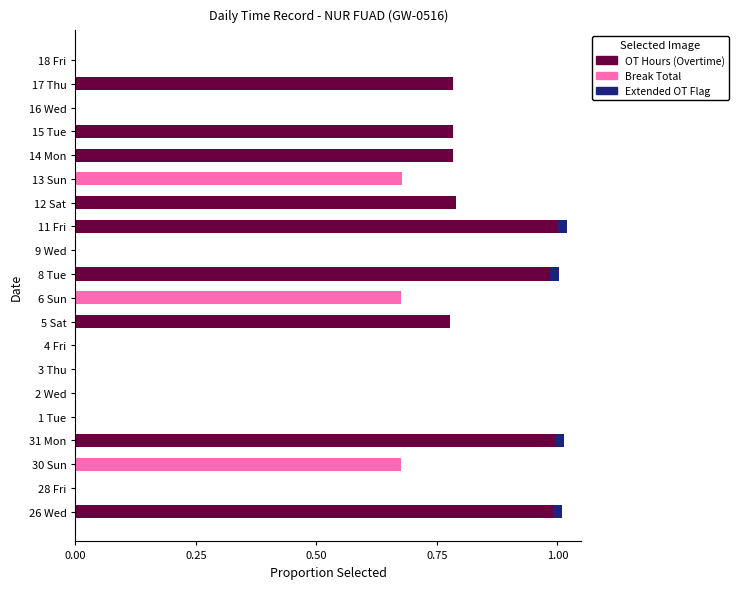

The OT Hours (Overtime) series shows 0.0 at 13 Sun. True or false?

True